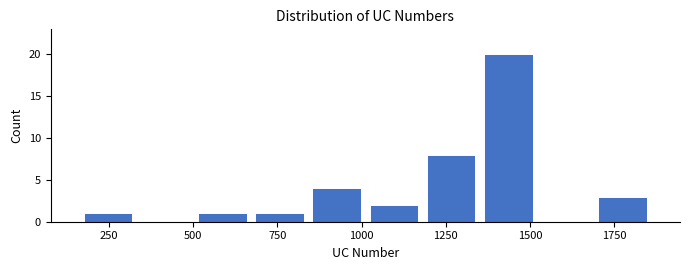

Read against the x-axis, roughly where is the centre of the tallest bar?

1450